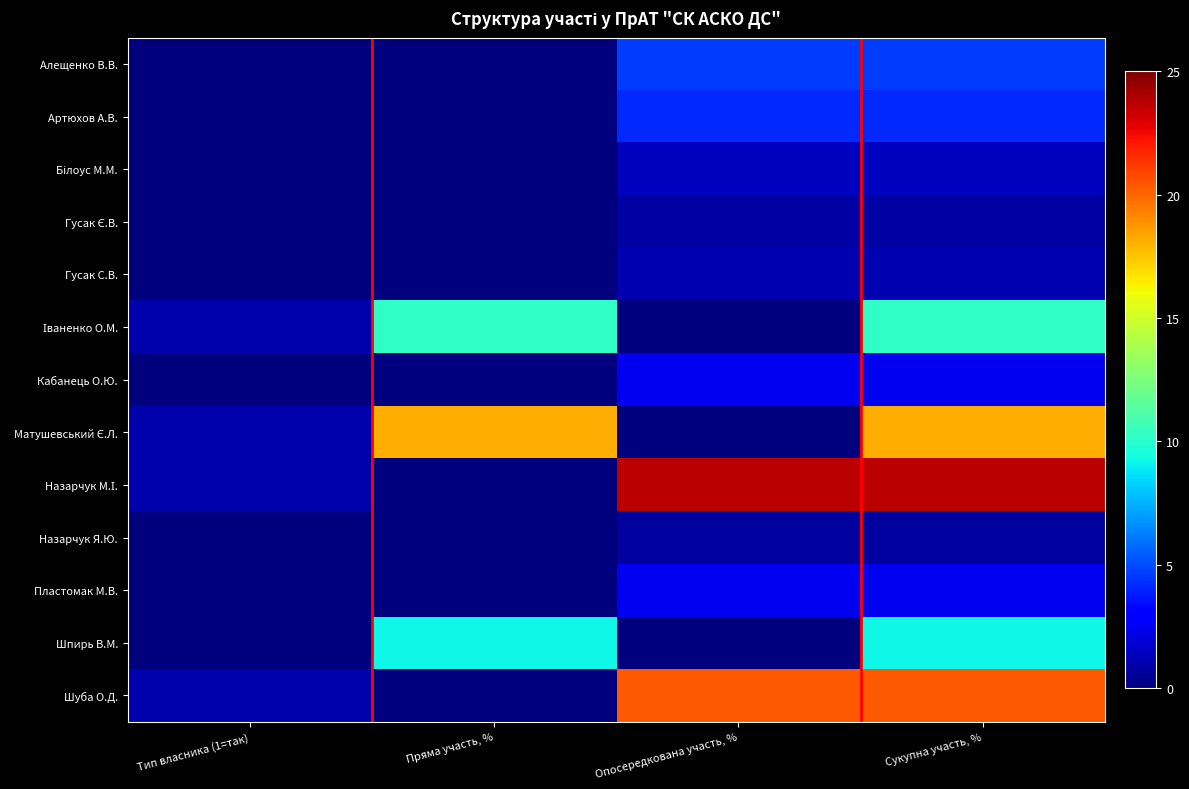

Which has a higher value, Сукупна участь, % or Опосередкована участь, %?

Сукупна участь, %